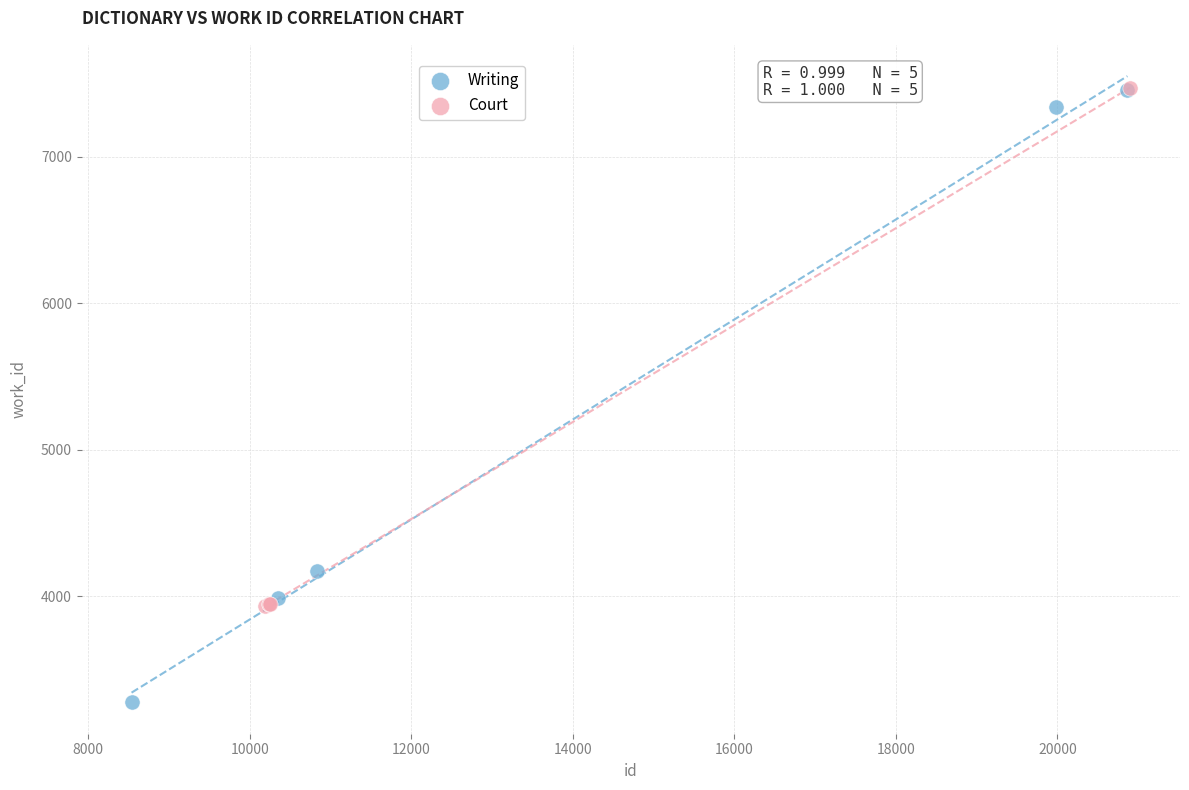

Which series reaches the minimum Y coordinate?

Writing